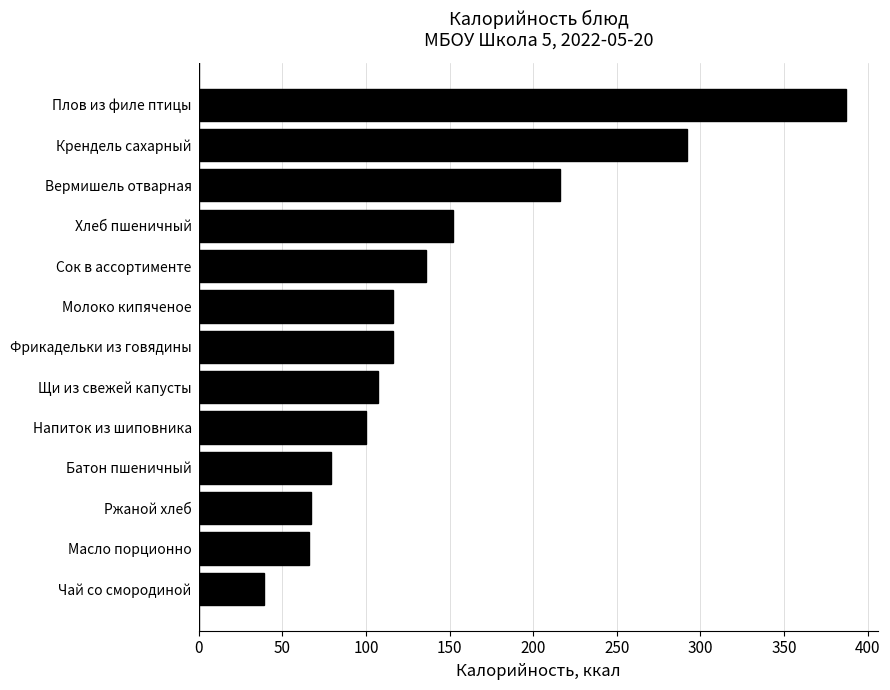

What is the difference between the values at Масло порционно and Щи из свежей капусты?

41